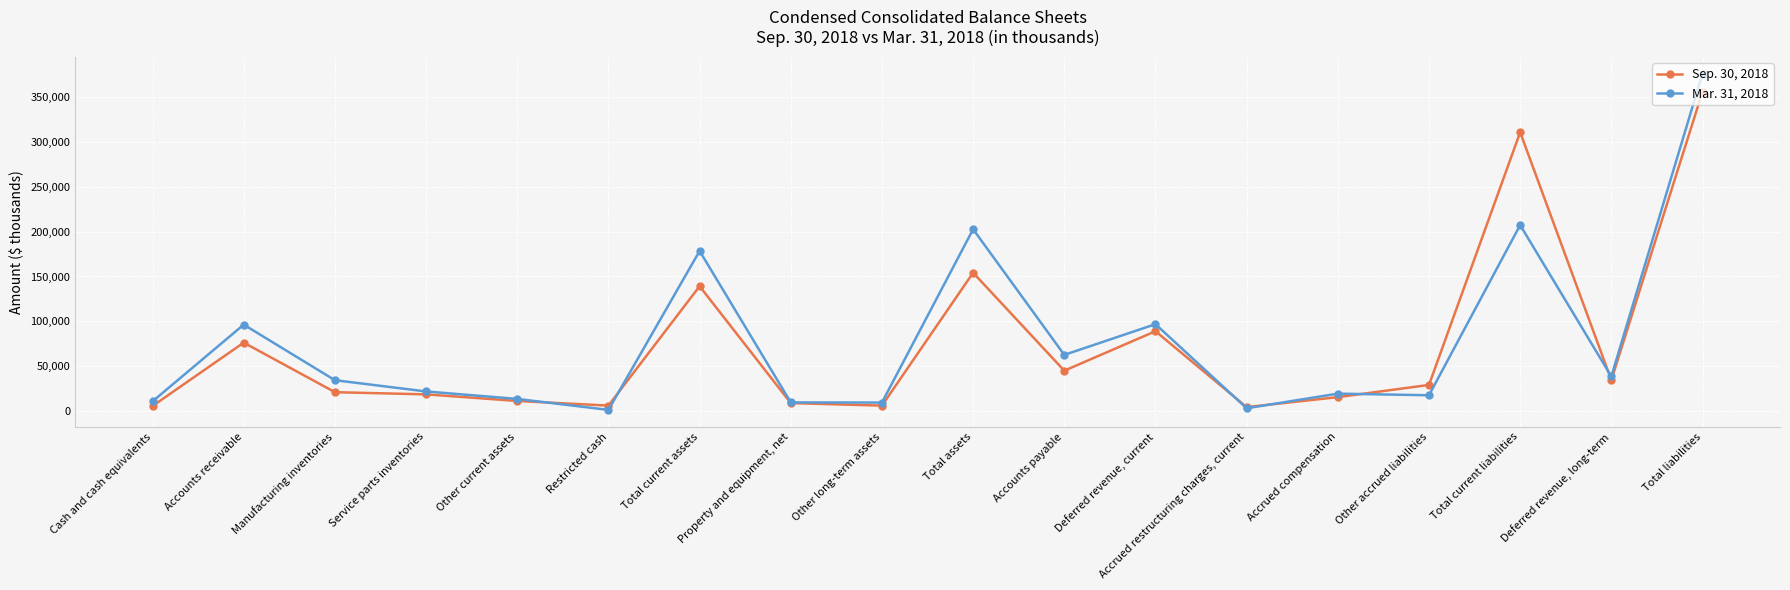

What are all the series names shown in the legend?

Sep. 30, 2018, Mar. 31, 2018